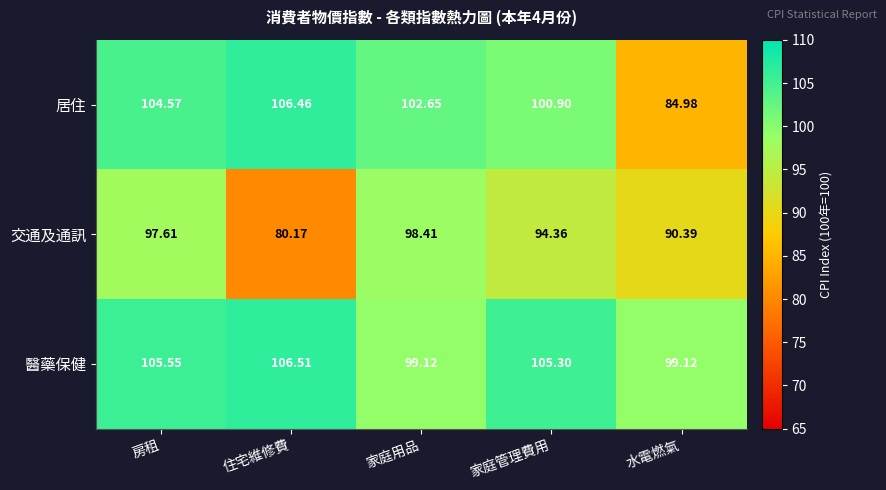

How many distinct data groups are displayed?

3